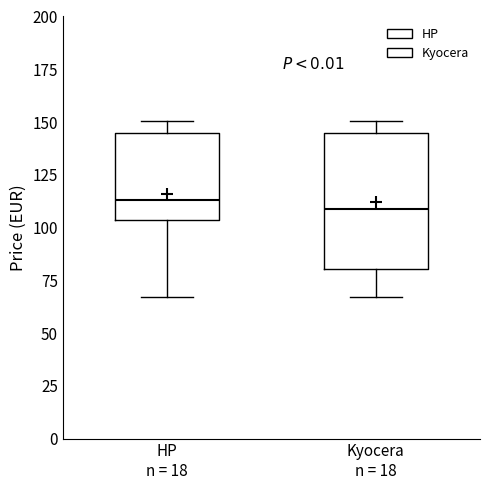

Which box is the tallest, from its lower edge to its upper edge?

Kyocera n = 18